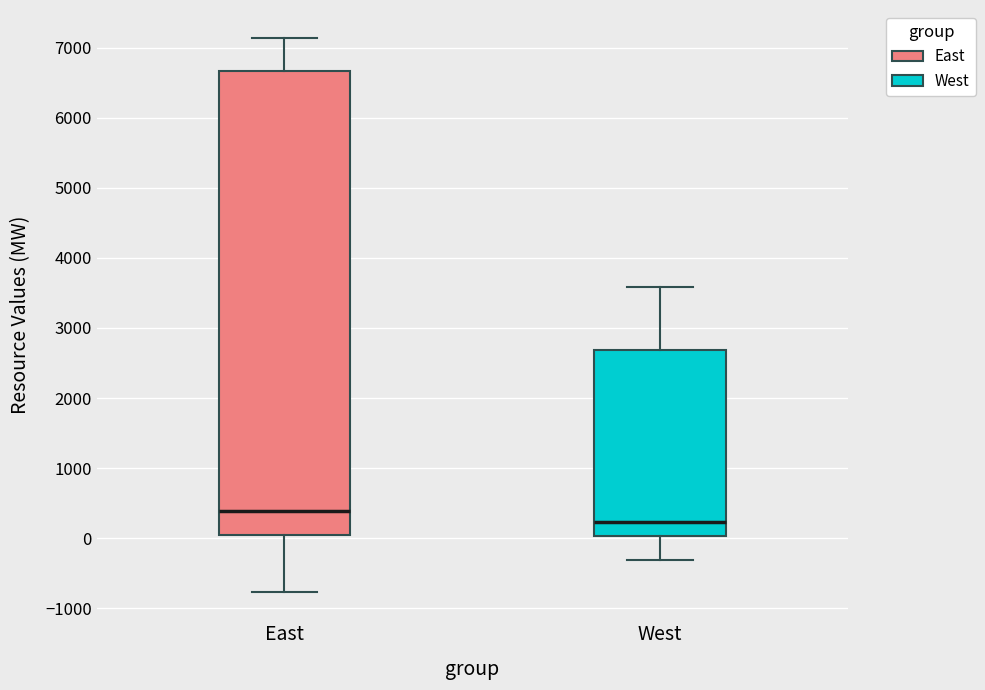

Reading left to right, read every box against the y-axis: the position of its median line, the range the box covers, and the ends of its whiskers. The values are not printed on the chart, so give them approximately, as read against the axis.

East: median 400, box 0 to 6700, whiskers -800 to 7100
West: median 200, box 0 to 2700, whiskers -300 to 3600